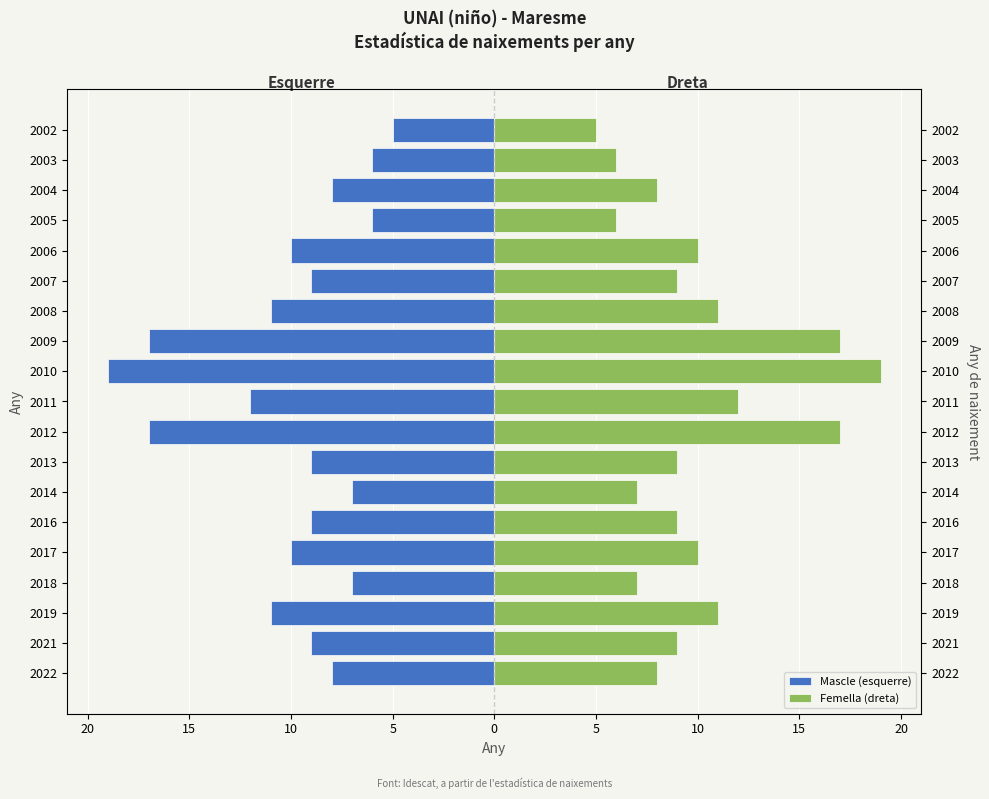

Which series has the largest range (max minus min)?

Mascle (esquerre)